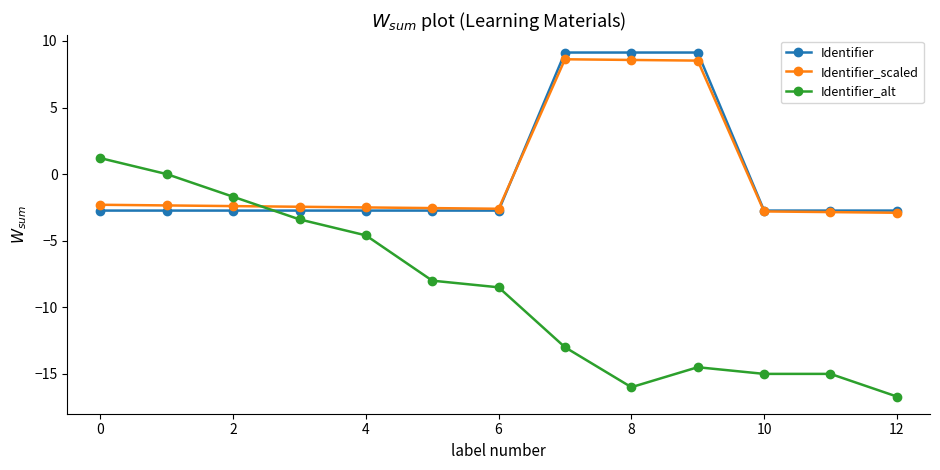

Which series ends up on top after the final intersection of Identifier and Identifier_alt?

Identifier